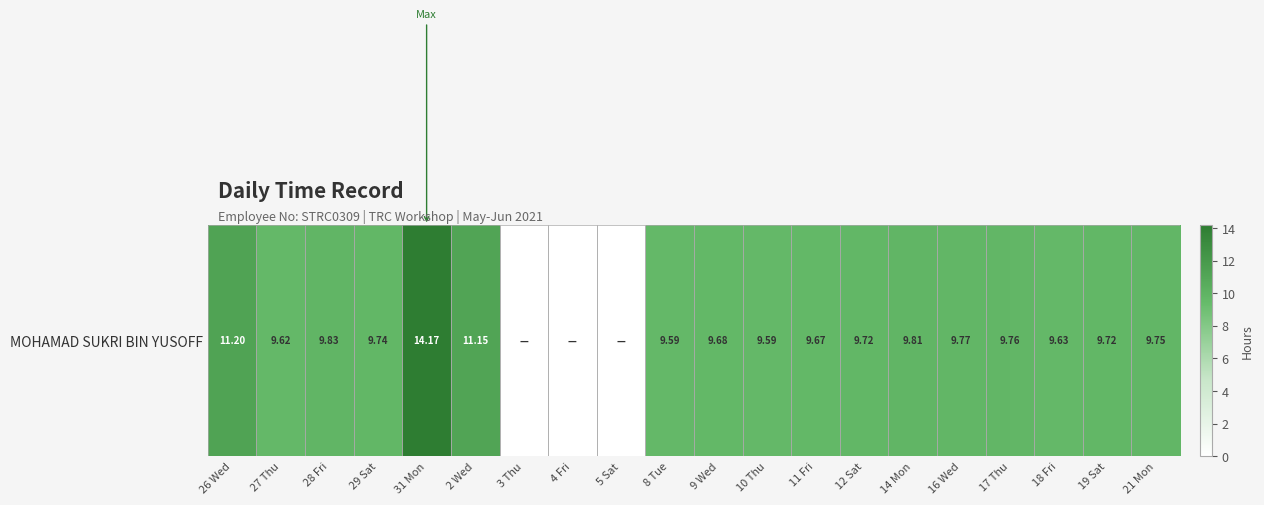

Rank the categories by value from lowest to highest.

3 Thu, 4 Fri, 5 Sat, 8 Tue, 10 Thu, 27 Thu, 18 Fri, 11 Fri, 9 Wed, 12 Sat, 19 Sat, 29 Sat, 21 Mon, 17 Thu, 16 Wed, 14 Mon, 28 Fri, 2 Wed, 26 Wed, 31 Mon